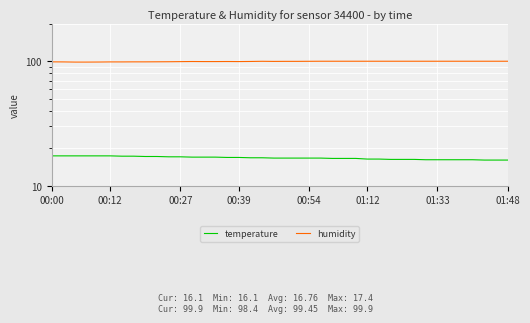

What is the total value across all series at 12?

116.4